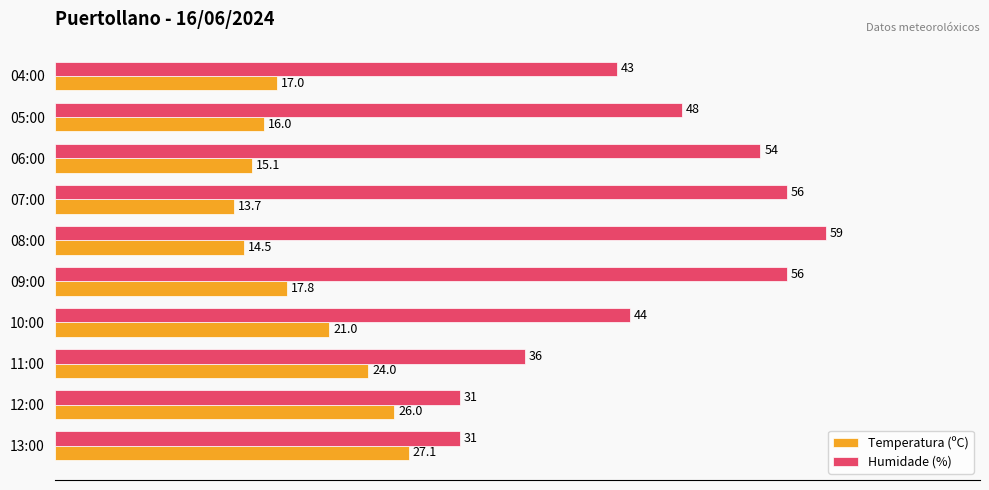

The Temperatura (ºC) series shows 15.0 at 11:00. True or false?

False